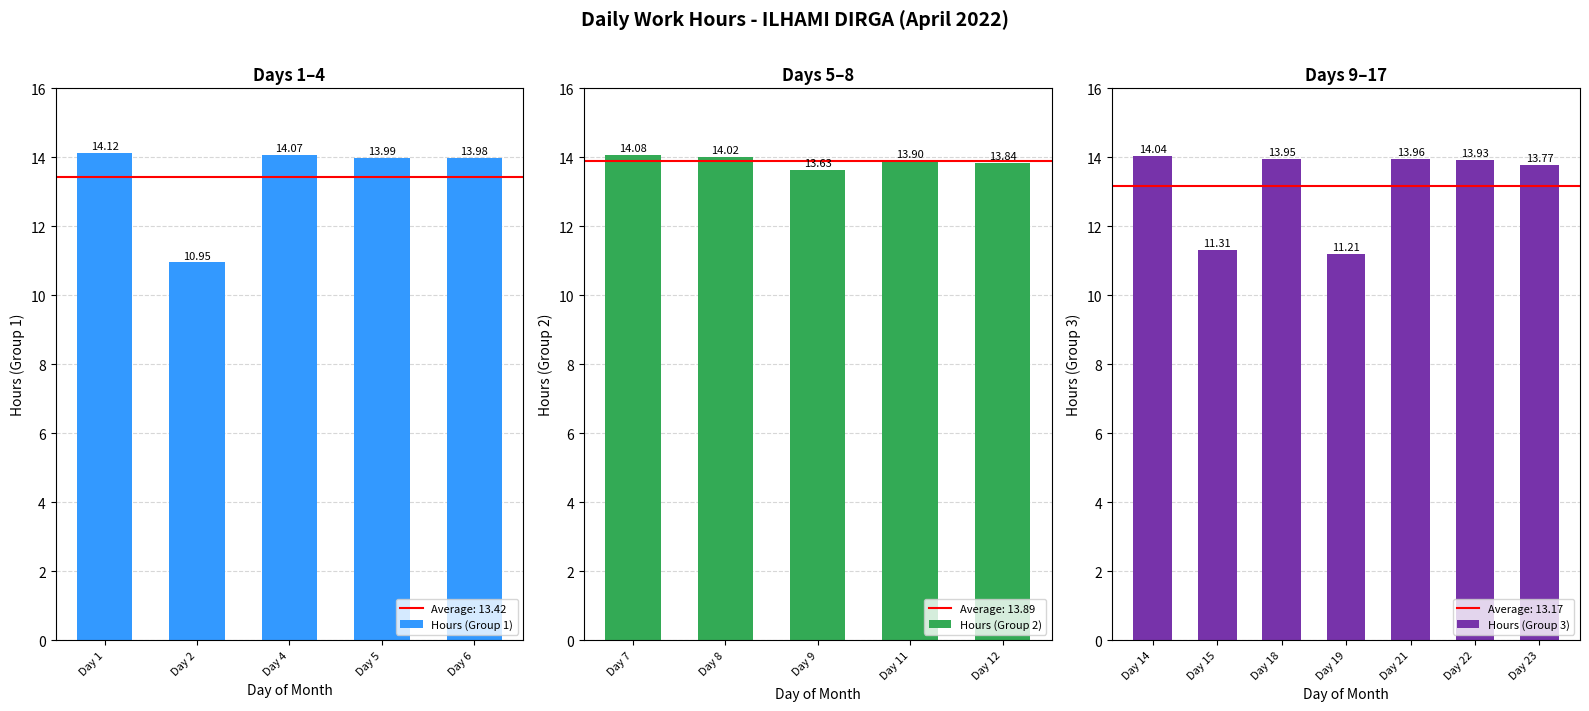

Reading left to right, transcribe all the data shown in this chart.

14.1	10.9	14.1	14.0	14.0	14.1	14.0	13.6	13.9	13.8	14.0	11.3	13.9	11.2	14.0	13.9	13.8